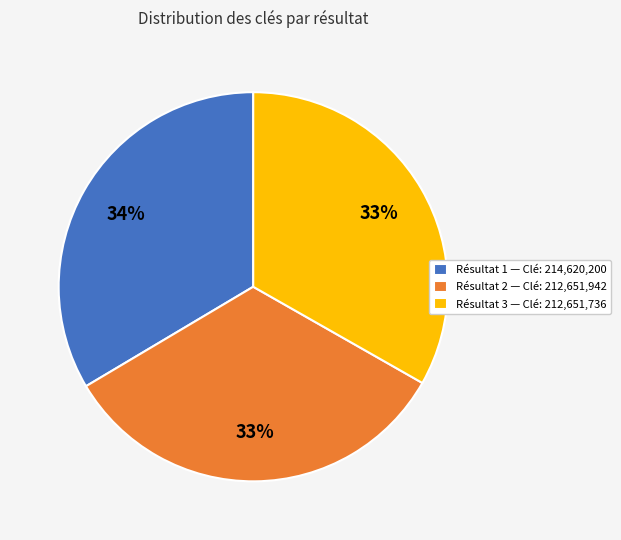

The Résultat 2 — Clé: 212,651,942 slice represents 39% of the pie. True or false?

False